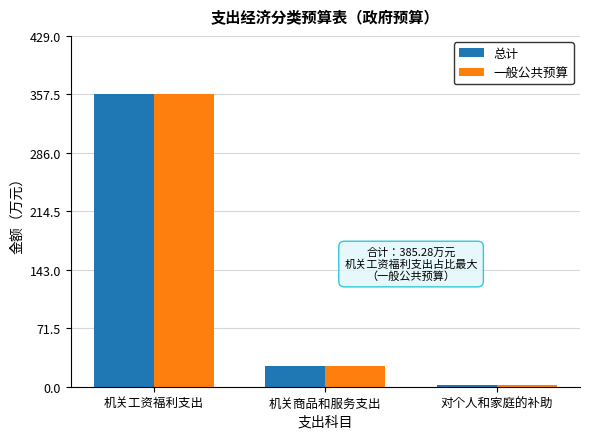

Reading left to right, list all the values displayed in this chart.

总计: 357.5	25.2	2.6
一般公共预算: 357.5	25.2	2.6